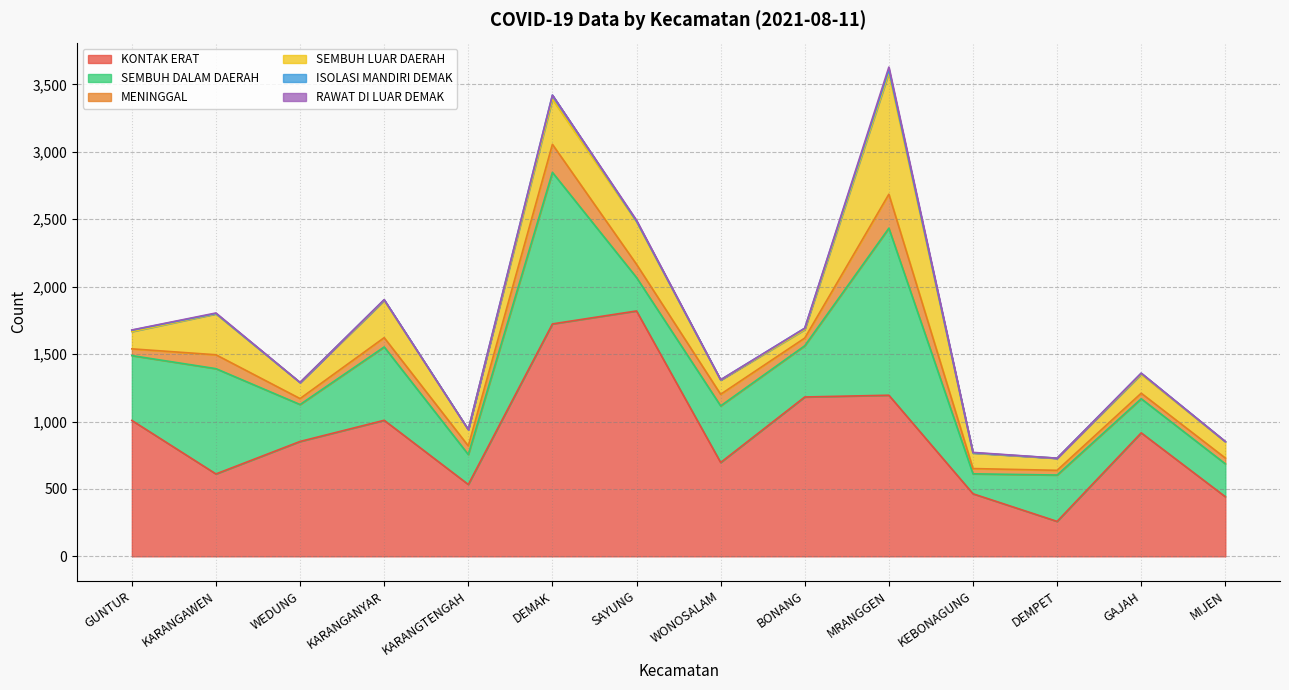

Reading right to left, transcribe all the data shown in this chart.

KONTAK ERAT: 442	916	259	464	1195	1182	696	1820	1724	533	1009	852	611	1008
SEMBUH DALAM DAERAH: 244	253	344	148	1239	380	420	248	1124	222	544	274	781	481
MENINGGAL: 43	41	35	39	252	57	86	98	208	64	69	44	103	50
SEMBUH LUAR DAERAH: 121	141	89	115	900	63	105	316	335	121	276	119	303	128
ISOLASI MANDIRI DEMAK: 1	7	1	2	23	10	2	4	30	0	5	0	3	10
RAWAT DI LUAR DEMAK: 1	1	0	3	20	0	1	7	0	0	1	1	4	2